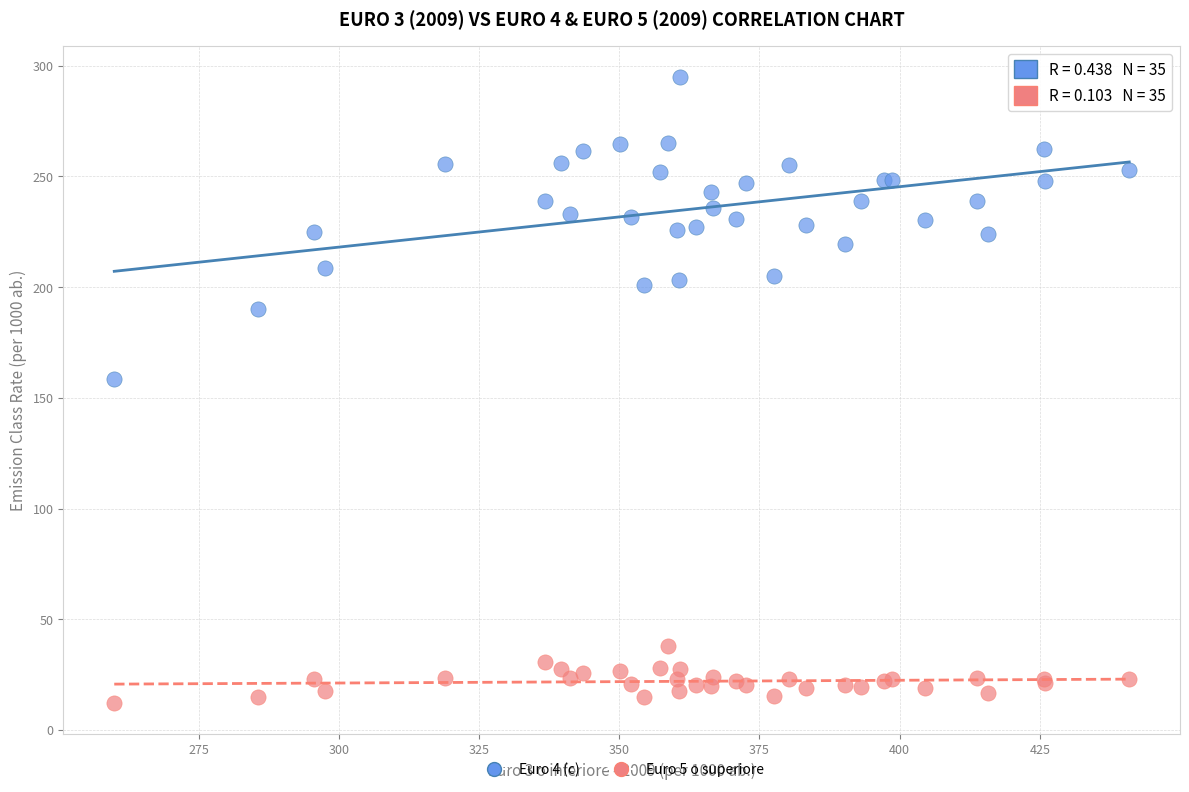

Which series has the widest spread of Y values?

Euro 4 (c)